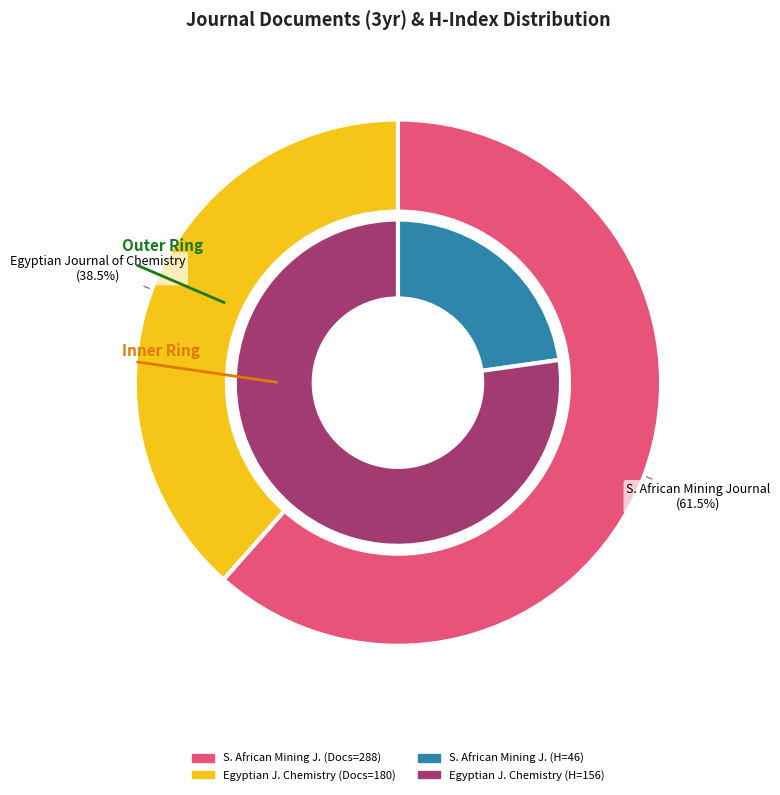

Which series changed the most between Journal of the Southern African Institute of Mining and Metallurgy and Egyptian Journal of Chemistry?

H index